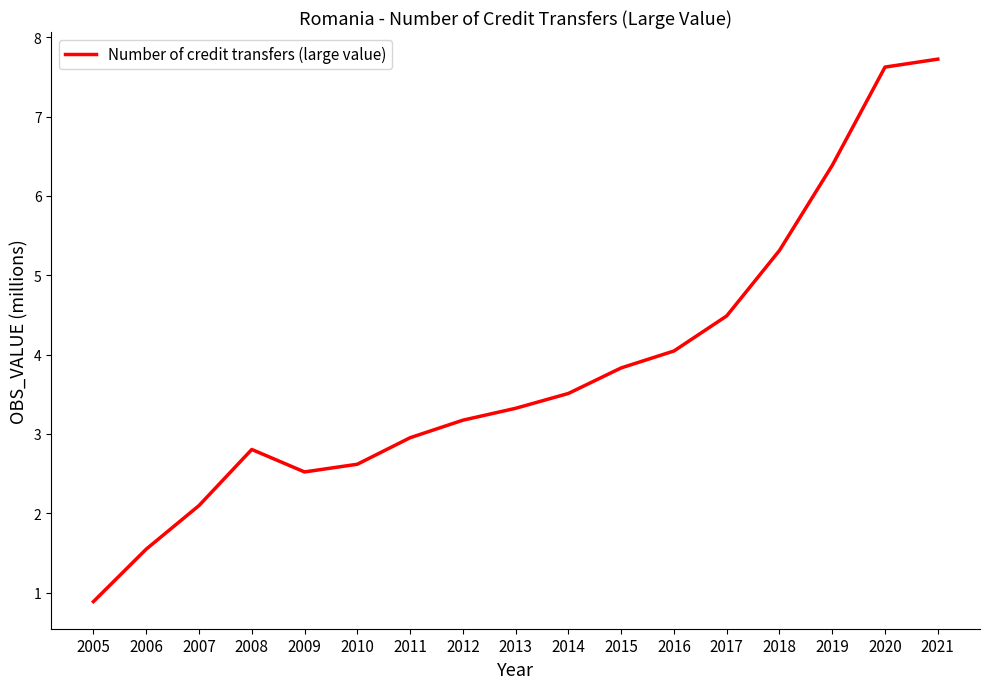

How many interior local peaks (higher than both neighbors) does the data have?

1